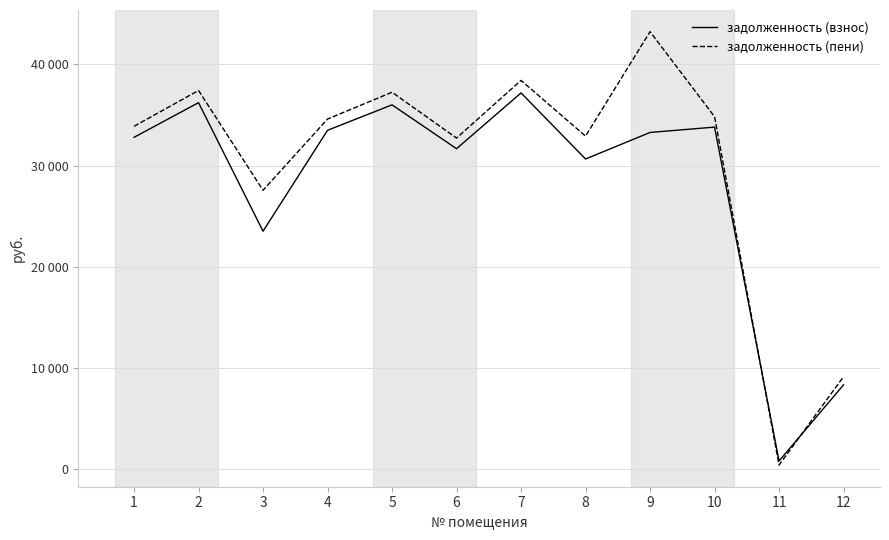

What are all the series names shown in the legend?

задолженность (взнос), задолженность (пени)